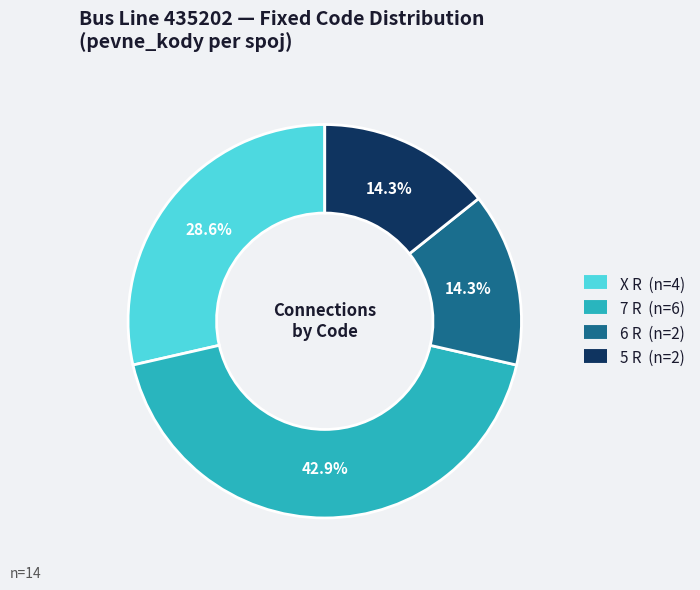

To the nearest percent, what is the difference between the largest and smallest slice percentages?

29%